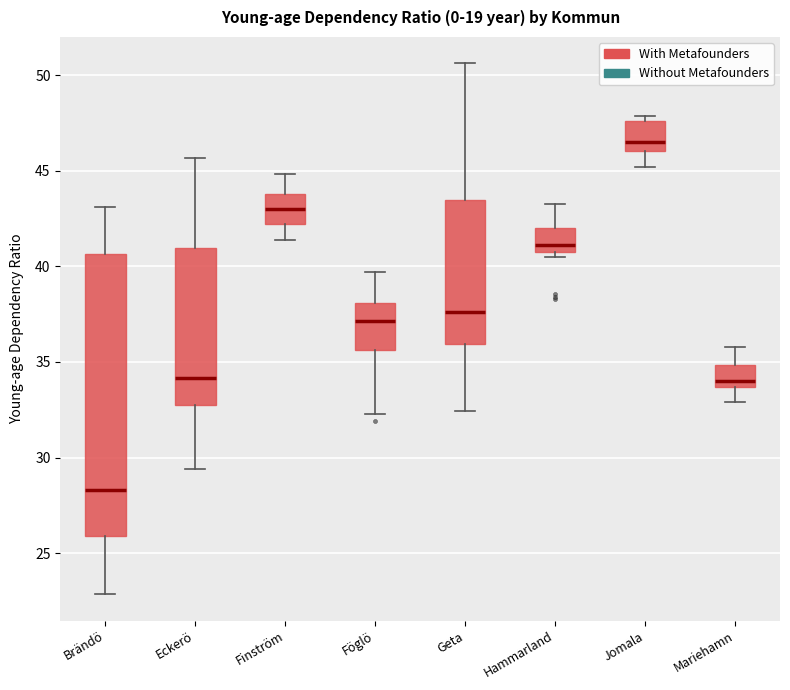

Which box's median line is the lowest?

Brändö